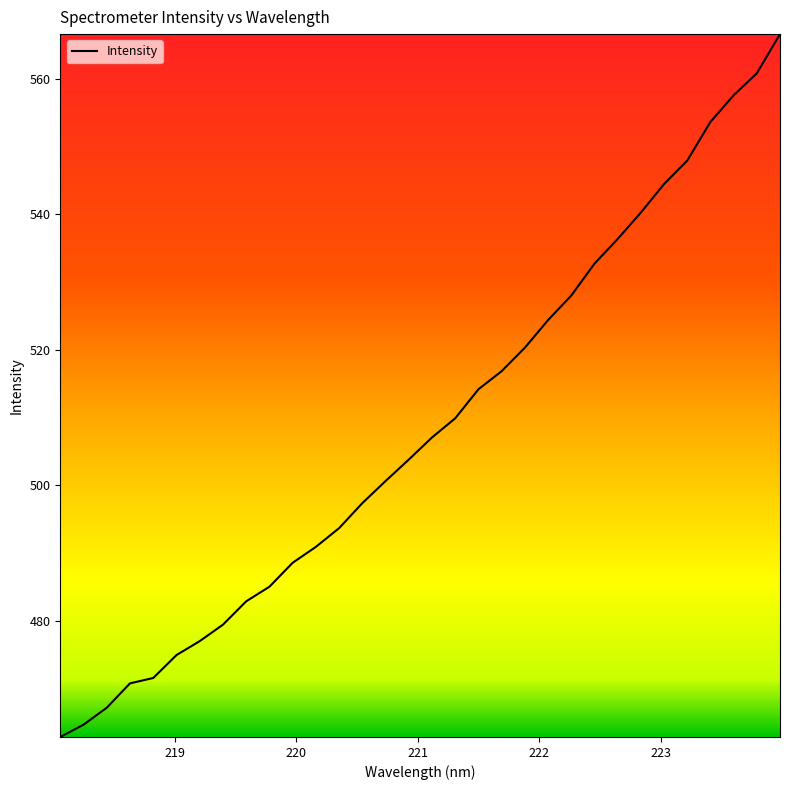

What is the greatest value displayed?

566.6